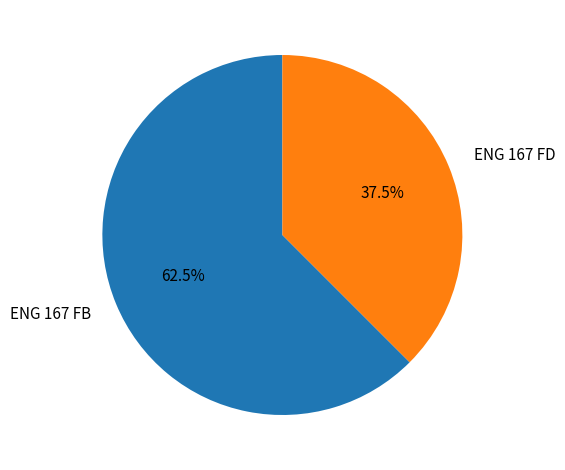

Which slice is the largest?

ENG 167 FB